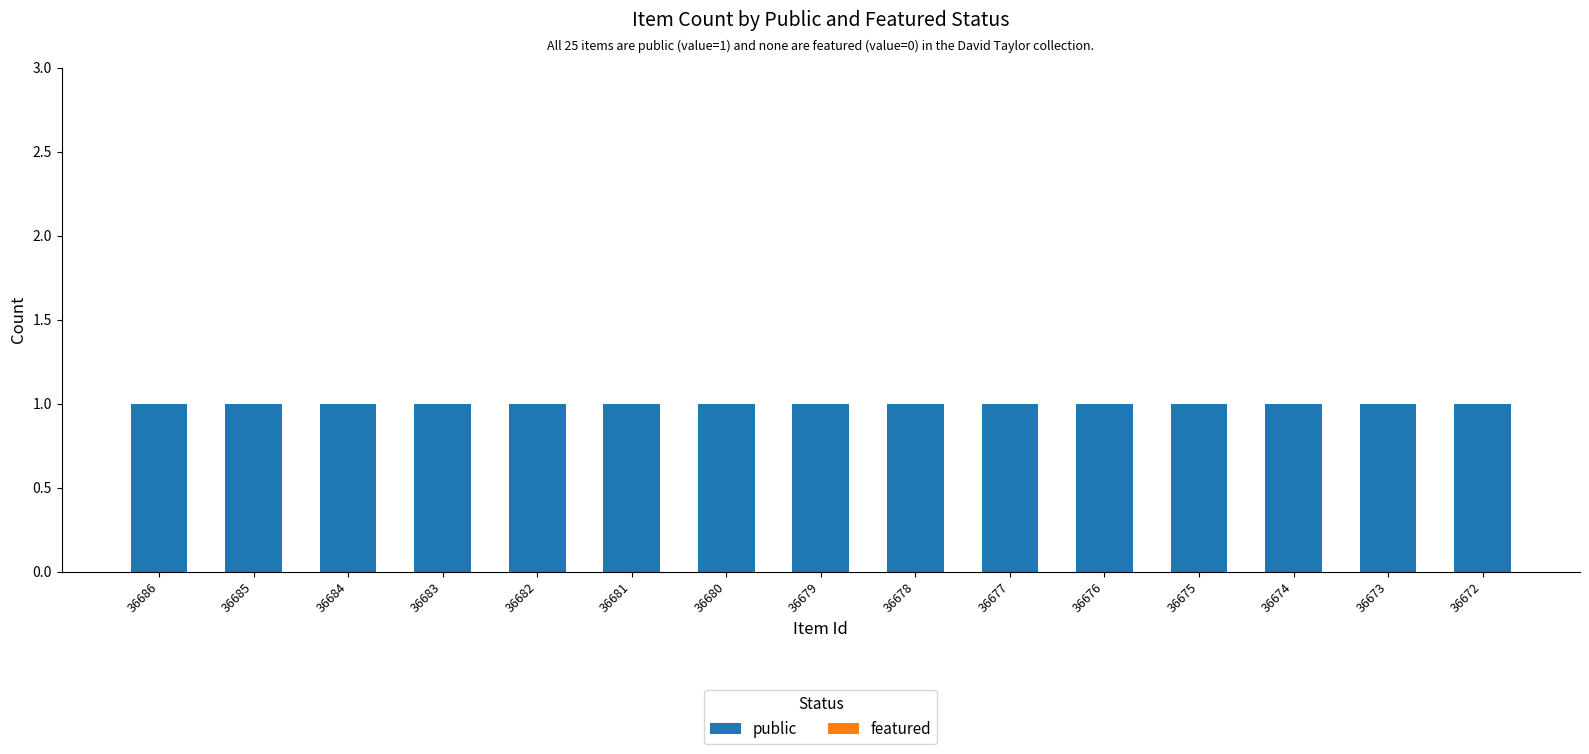

Between 36682 and 36677, which series saw the biggest shift?

public